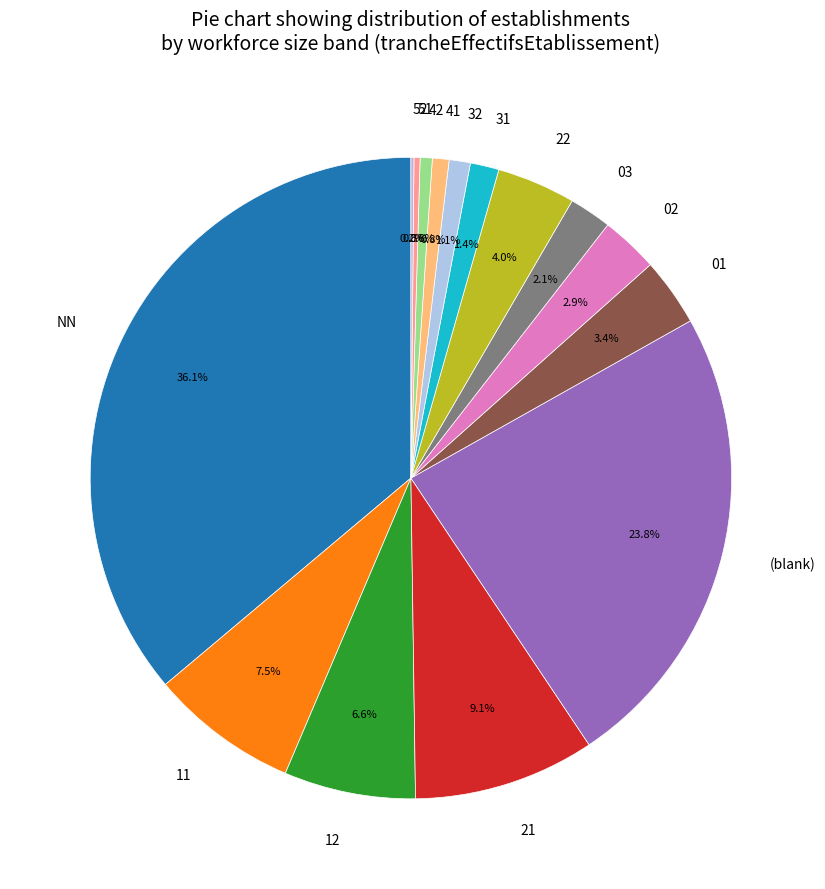

What is the largest slice in the pie chart?

NN